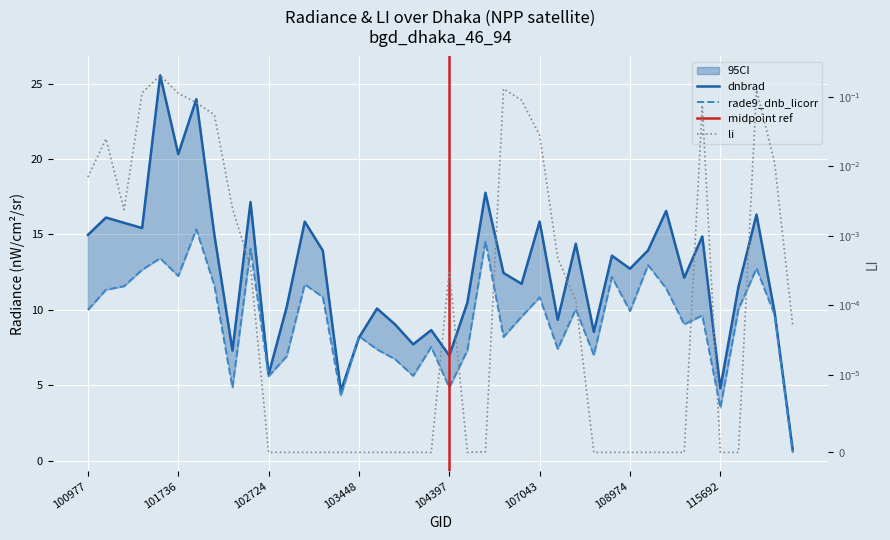

Which series changed the most between 101102 and 103566?

dnbrad